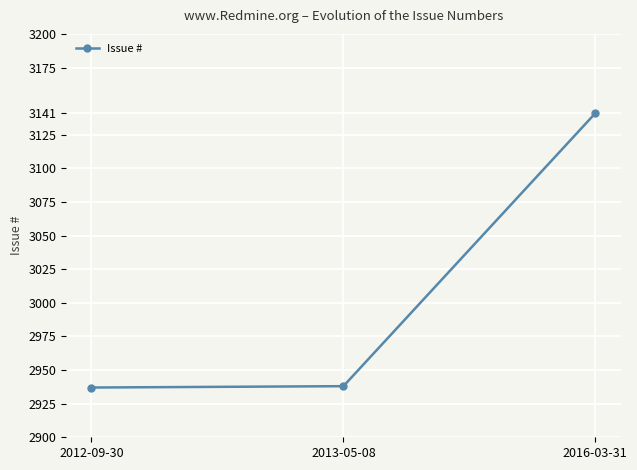

What is the label of the 2nd point from the right?

2013-05-08